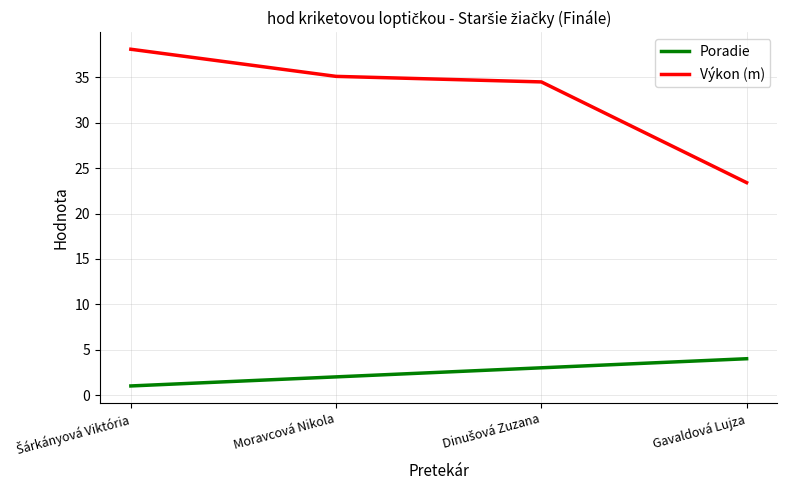

Read the Poradie value at Gavaldová Lujza.

4.0